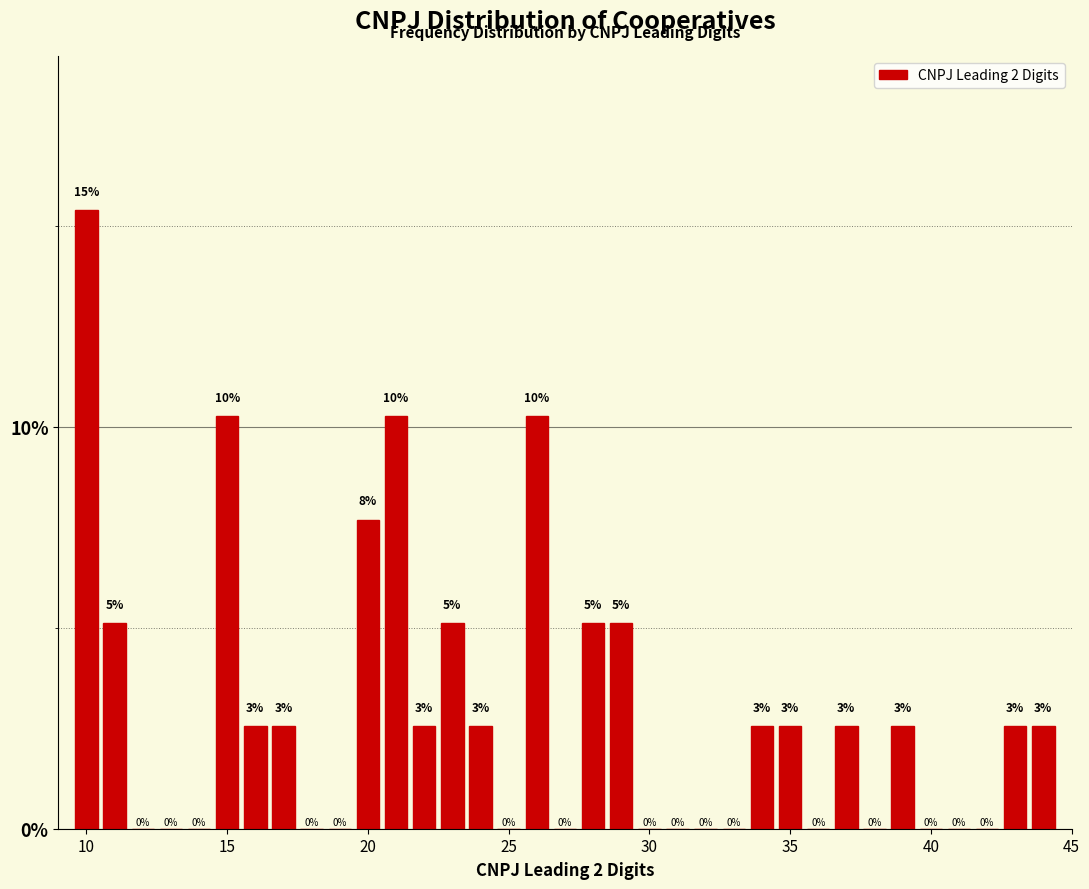

Read against the x-axis, roughly where is the centre of the tallest bar?

10.0